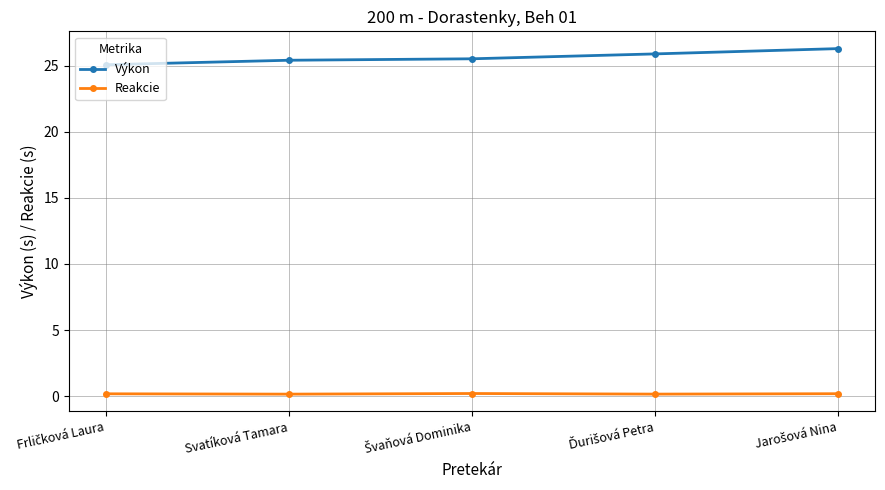

What is the value of the Výkon point at the 4th from the left?

25.9